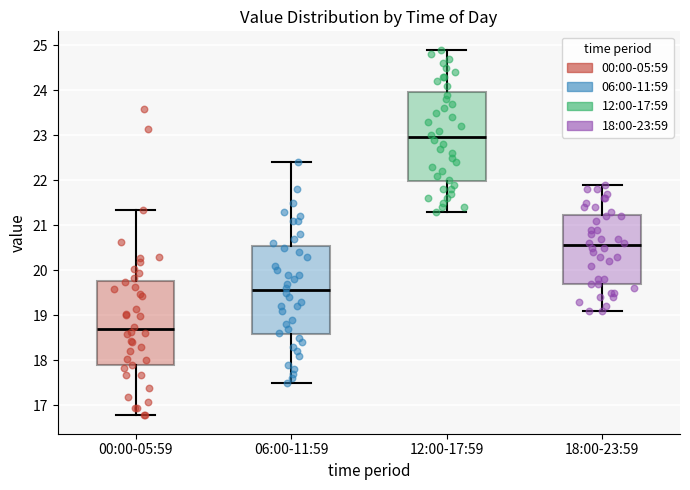

Reading left to right, read every box against the y-axis: the position of its median line, the range the box covers, and the ends of its whiskers. The values are not printed on the chart, so give them approximately, as read against the axis.

00:00-05:59: median 18.7, box 17.9 to 19.8, whiskers 16.8 to 21.3
06:00-11:59: median 19.6, box 18.6 to 20.5, whiskers 17.5 to 22.4
12:00-17:59: median 23.0, box 22.0 to 24.0, whiskers 21.3 to 24.9
18:00-23:59: median 20.6, box 19.7 to 21.2, whiskers 19.1 to 21.9